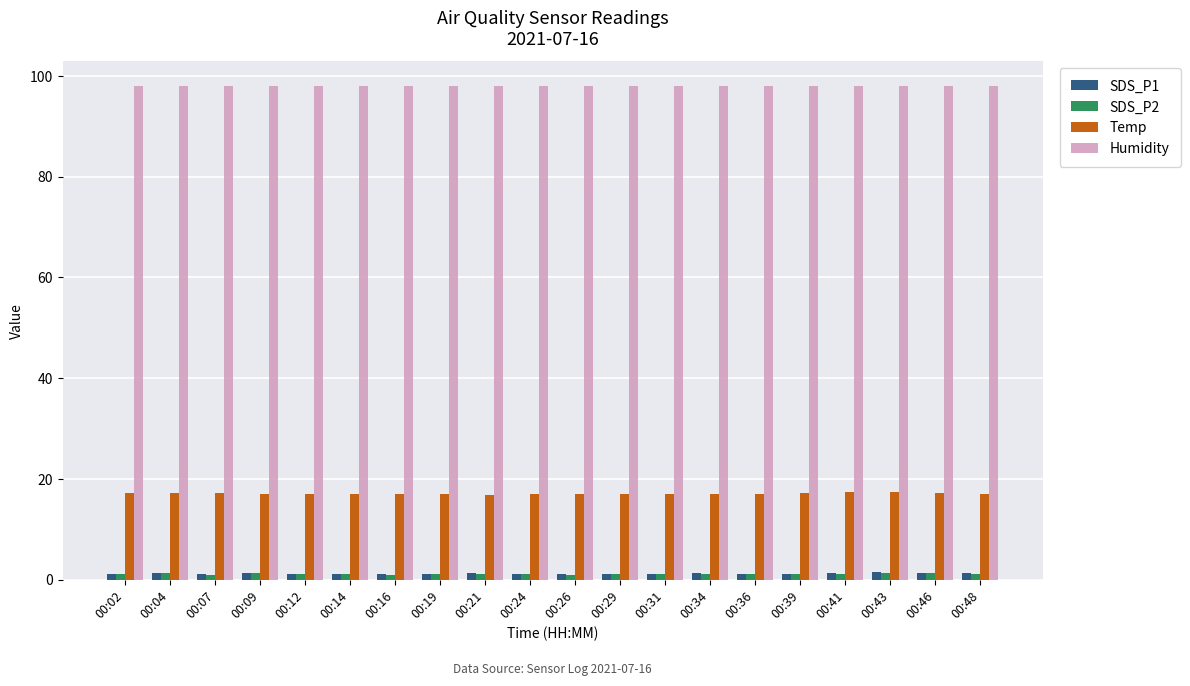

The value of Humidity at 00:04 is 98.0. True or false?

True